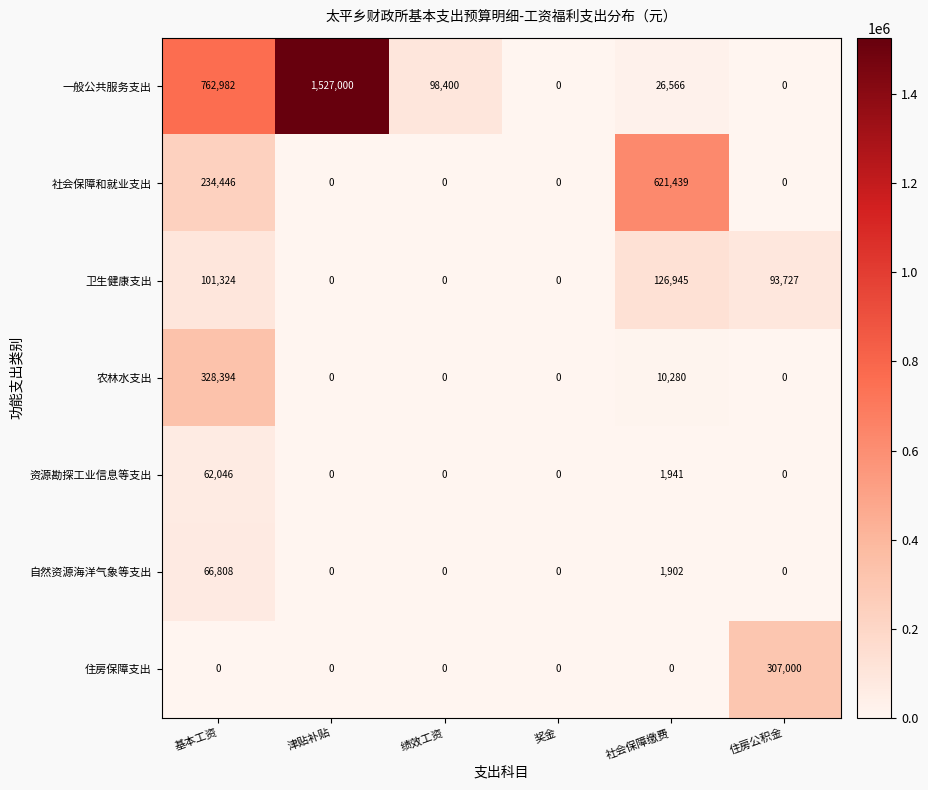

What is the average value of the 住房保障支出 series?

51167